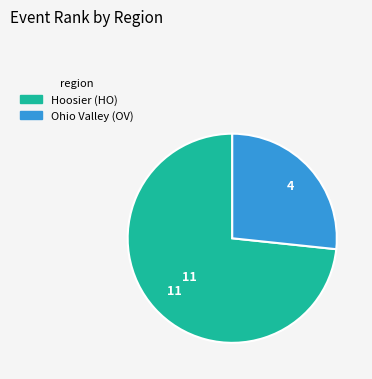

Combined, do Hoosier (HO) and Ohio Valley (OV) account for over 50%?

Yes